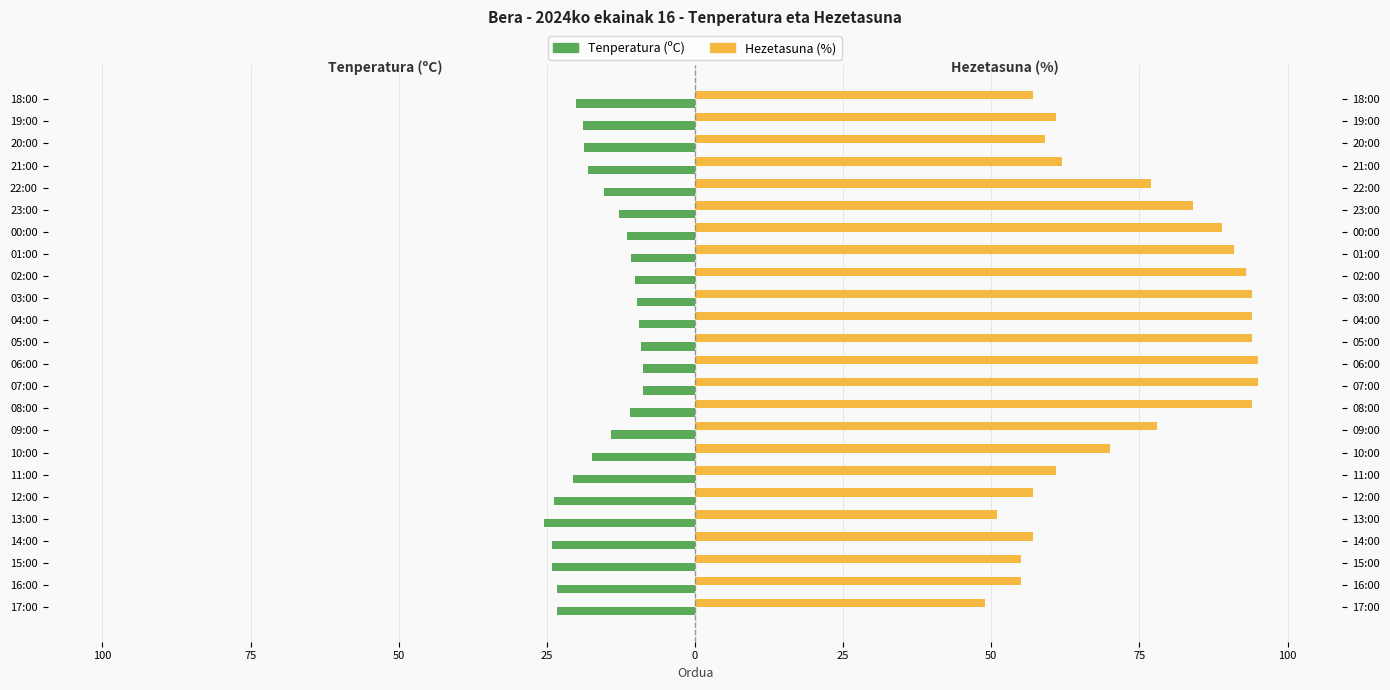

What is the greatest value displayed?

95.0